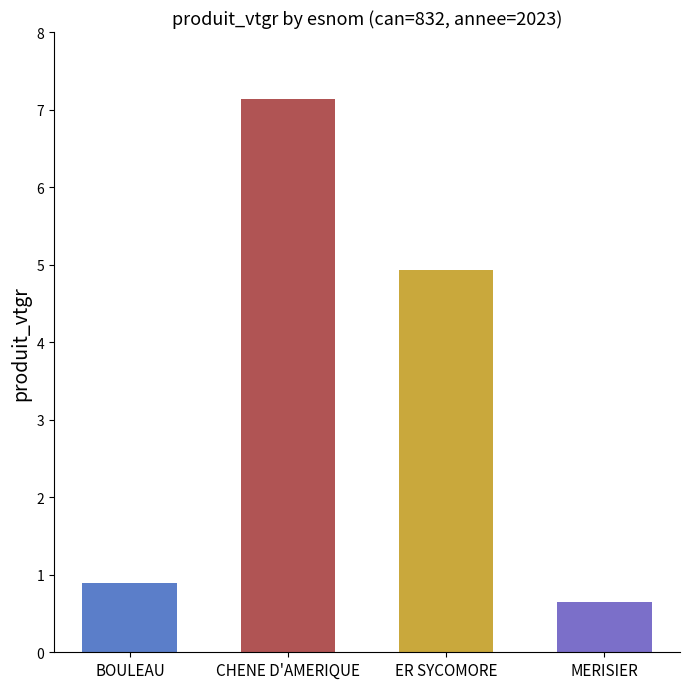

What is the label of the 3rd bar from the left?

ER SYCOMORE